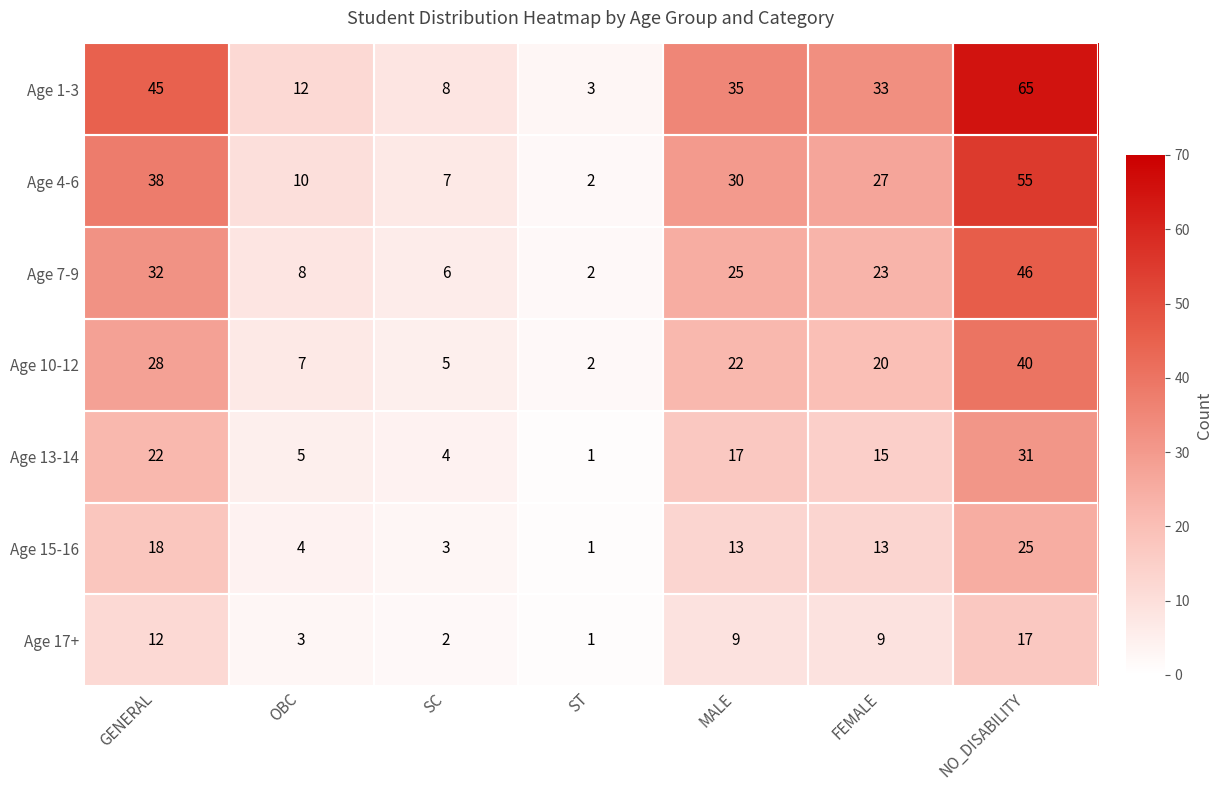

List the labels in order of Age 10-12 value, largest first.

NO_DISABILITY, GENERAL, MALE, FEMALE, OBC, SC, ST